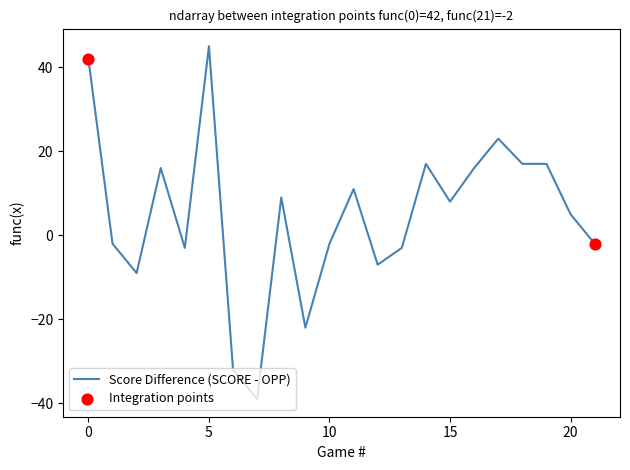

What is the maximum value shown in the chart?

45